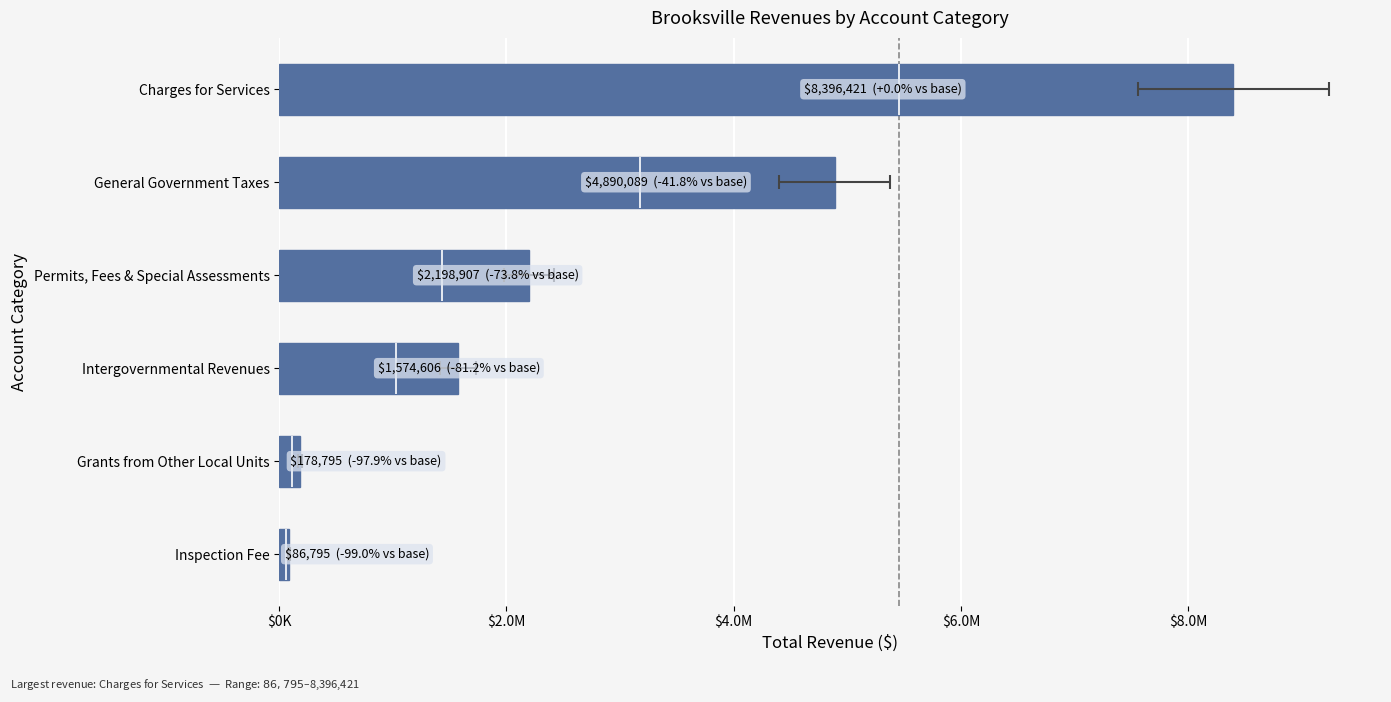

What value does the data have at Grants from Other Local Units?

178795